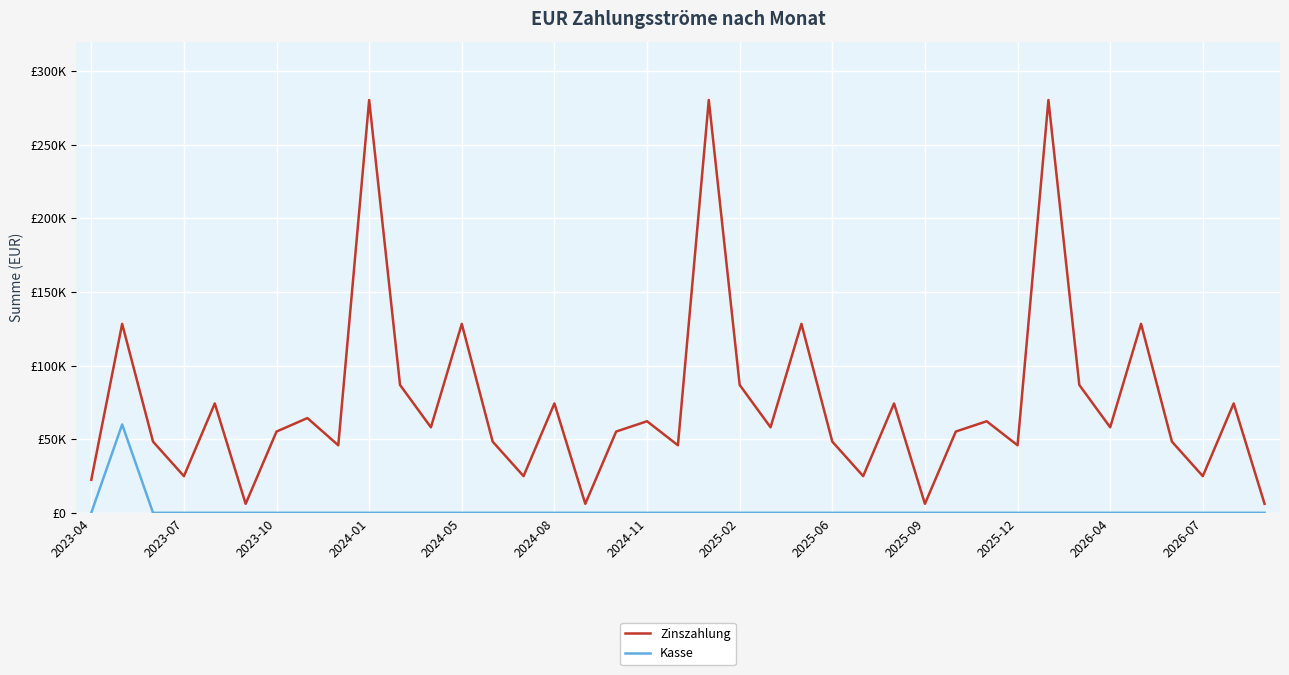

True or false: Kasse and Zinszahlung intersect in this chart.

False